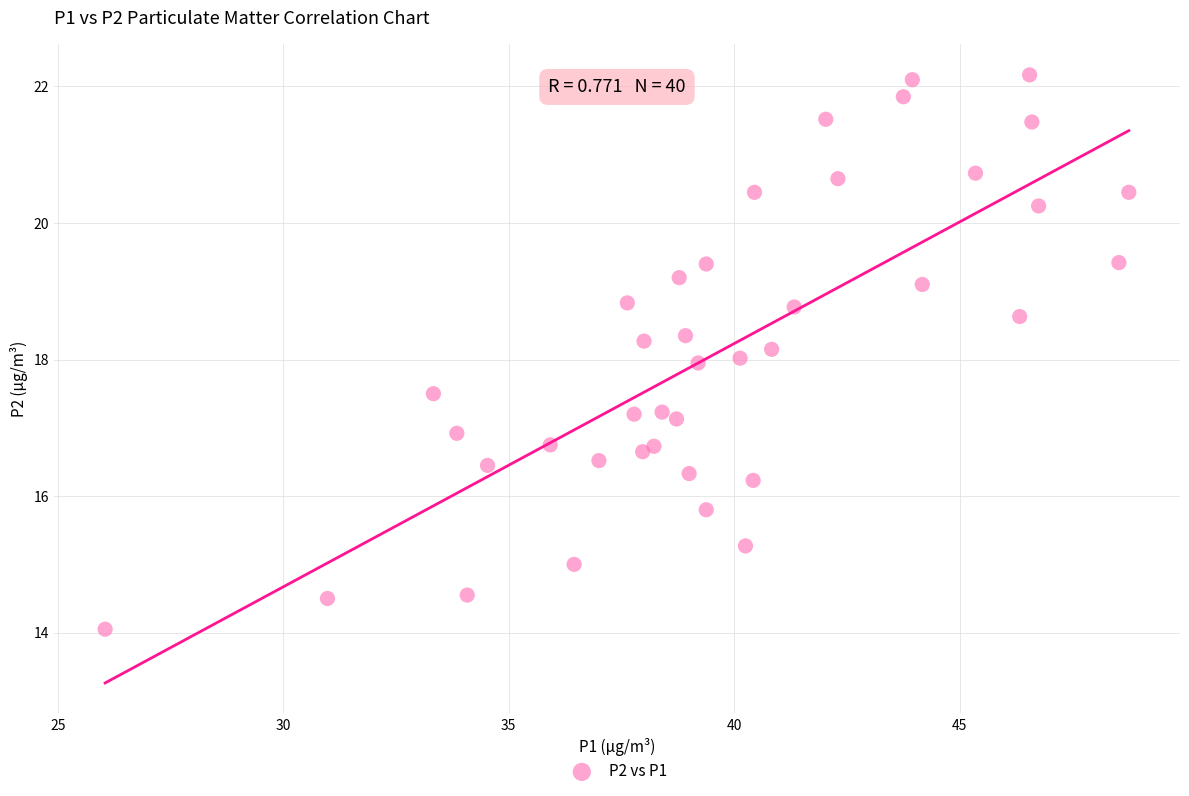

What is the range of X values (max minus min)?

22.7